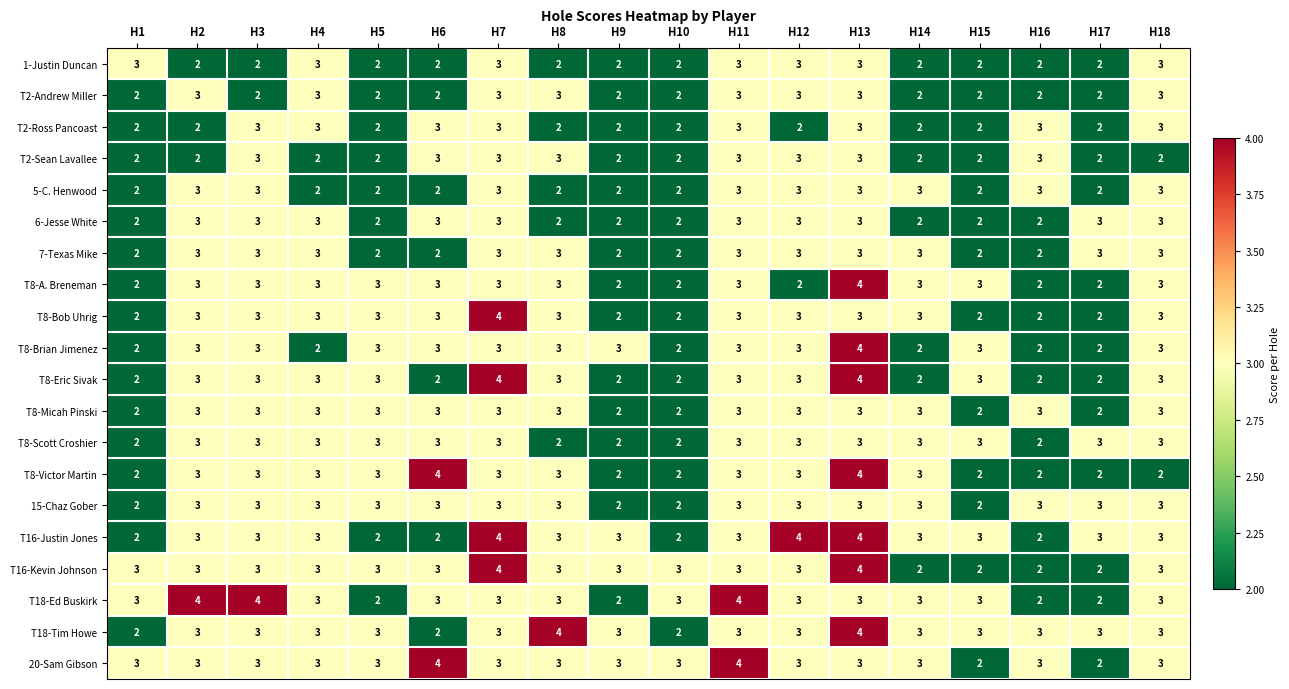

What is the sum of the T8-Eric Sivak values at H17 and H11?

5